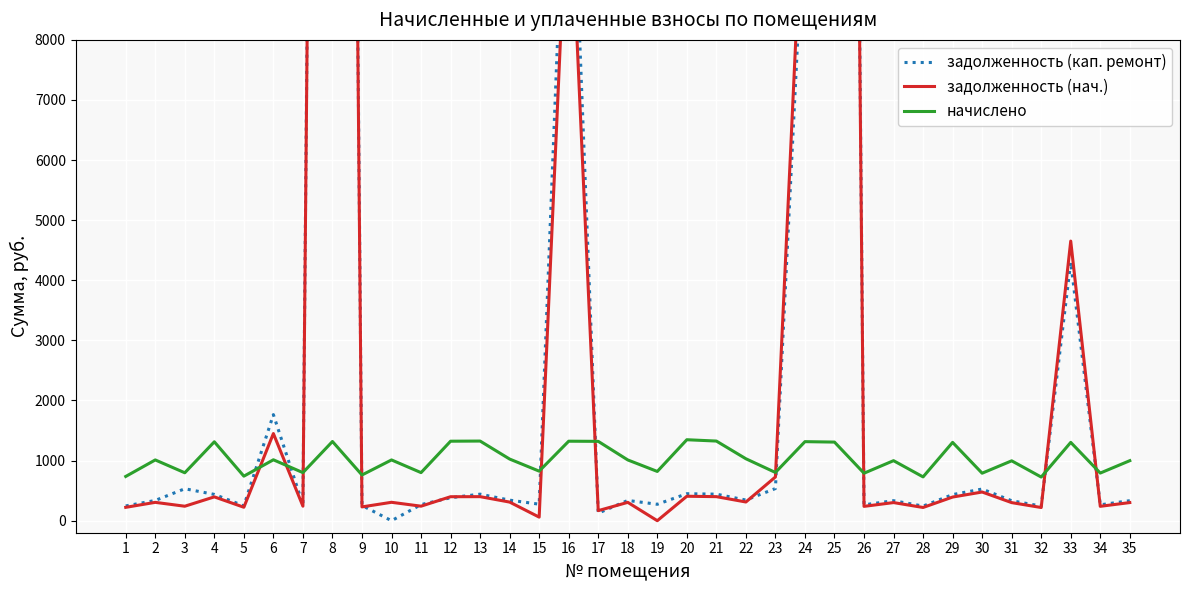

Which label corresponds to the largest value in the chart?

8